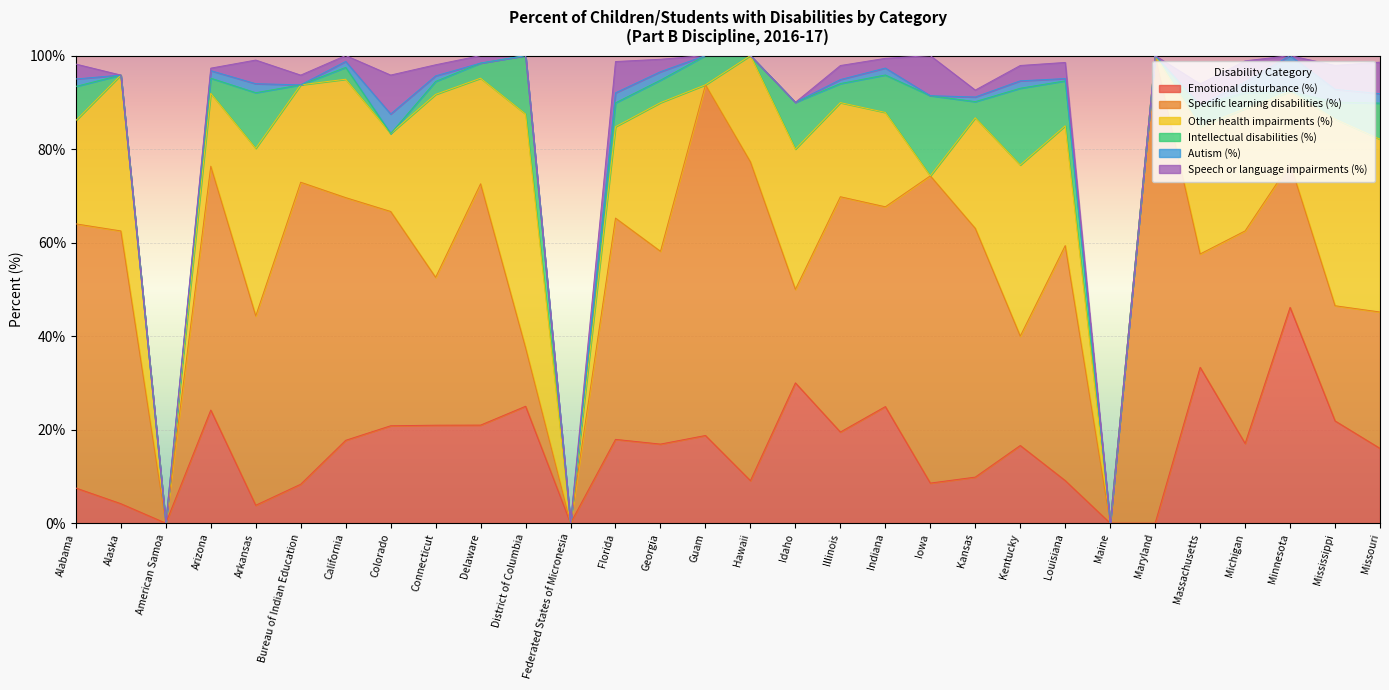

Reading right to left, extract all data points from this chart.

Emotional disturbance (%): Missouri=16.0	Mississippi=21.9	Minnesota=46.1	Michigan=17.1	Massachusetts=33.3	Maryland=0.0	Maine=0.0	Louisiana=9.1	Kentucky=16.6	Kansas=9.8	Iowa=8.6	Indiana=24.9	Illinois=19.5	Idaho=30.0	Hawaii=9.1	Guam=18.8	Georgia=16.9	Florida=17.9	Federated States of Micronesia=0.0	District of Columbia=25.0	Delaware=21.0	Connecticut=20.9	Colorado=20.8	California=17.7	Bureau of Indian Education=8.3	Arkansas=3.8	Arizona=24.2	American Samoa=0.0	Alaska=4.2	Alabama=7.5
Specific learning disabilities (%): Missouri=29.2	Mississippi=24.6	Minnesota=30.8	Michigan=45.5	Massachusetts=24.2	Maryland=100.0	Maine=0.0	Louisiana=50.2	Kentucky=23.4	Kansas=53.2	Iowa=65.7	Indiana=42.7	Illinois=50.3	Idaho=20.0	Hawaii=68.2	Guam=75.0	Georgia=41.2	Florida=47.3	Federated States of Micronesia=0.0	District of Columbia=12.5	Delaware=51.6	Connecticut=31.6	Colorado=45.8	California=51.9	Bureau of Indian Education=64.6	Arkansas=40.5	Arizona=52.1	American Samoa=0.0	Alaska=58.3	Alabama=56.5
Other health impairments (%): Missouri=37.0	Mississippi=39.9	Minnesota=15.4	Michigan=26.1	Massachusetts=27.3	Maryland=0.0	Maine=0.0	Louisiana=25.6	Kentucky=36.6	Kansas=23.6	Iowa=0.0	Indiana=20.2	Illinois=20.1	Idaho=30.0	Hawaii=22.7	Guam=0.0	Georgia=31.8	Florida=19.6	Federated States of Micronesia=0.0	District of Columbia=50.0	Delaware=22.6	Connecticut=39.1	Colorado=16.7	California=25.3	Bureau of Indian Education=20.8	Arkansas=35.8	Arizona=15.6	American Samoa=0.0	Alaska=33.3	Alabama=22.1
Intellectual disabilities (%): Missouri=7.7	Mississippi=3.6	Minnesota=0.0	Michigan=3.4	Massachusetts=4.5	Maryland=0.0	Maine=0.0	Louisiana=9.6	Kentucky=16.4	Kansas=3.5	Iowa=17.1	Indiana=8.0	Illinois=4.1	Idaho=10.0	Hawaii=0.0	Guam=6.2	Georgia=4.8	Florida=5.1	Federated States of Micronesia=0.0	District of Columbia=12.5	Delaware=3.2	Connecticut=2.8	Colorado=0.0	California=2.5	Bureau of Indian Education=0.0	Arkansas=11.9	Arizona=3.2	American Samoa=0.0	Alaska=0.0	Alabama=7.3
Autism (%): Missouri=2.0	Mississippi=2.8	Minnesota=7.7	Michigan=2.3	Massachusetts=0.0	Maryland=0.0	Maine=0.0	Louisiana=0.5	Kentucky=1.6	Kansas=1.0	Iowa=0.0	Indiana=1.5	Illinois=0.9	Idaho=0.0	Hawaii=0.0	Guam=0.0	Georgia=1.8	Florida=2.1	Federated States of Micronesia=0.0	District of Columbia=0.0	Delaware=0.0	Connecticut=1.2	Colorado=4.2	California=1.3	Bureau of Indian Education=0.0	Arkansas=1.9	Arizona=1.6	American Samoa=0.0	Alaska=0.0	Alabama=1.6
Speech or language impairments (%): Missouri=6.7	Mississippi=5.1	Minnesota=0.0	Michigan=4.5	Massachusetts=4.5	Maryland=0.0	Maine=0.0	Louisiana=3.5	Kentucky=3.3	Kansas=1.5	Iowa=8.6	Indiana=2.1	Illinois=3.0	Idaho=0.0	Hawaii=0.0	Guam=0.0	Georgia=2.7	Florida=6.7	Federated States of Micronesia=0.0	District of Columbia=0.0	Delaware=1.6	Connecticut=2.4	Colorado=8.3	California=1.3	Bureau of Indian Education=2.1	Arkansas=5.1	Arizona=0.5	American Samoa=0.0	Alaska=0.0	Alabama=3.2